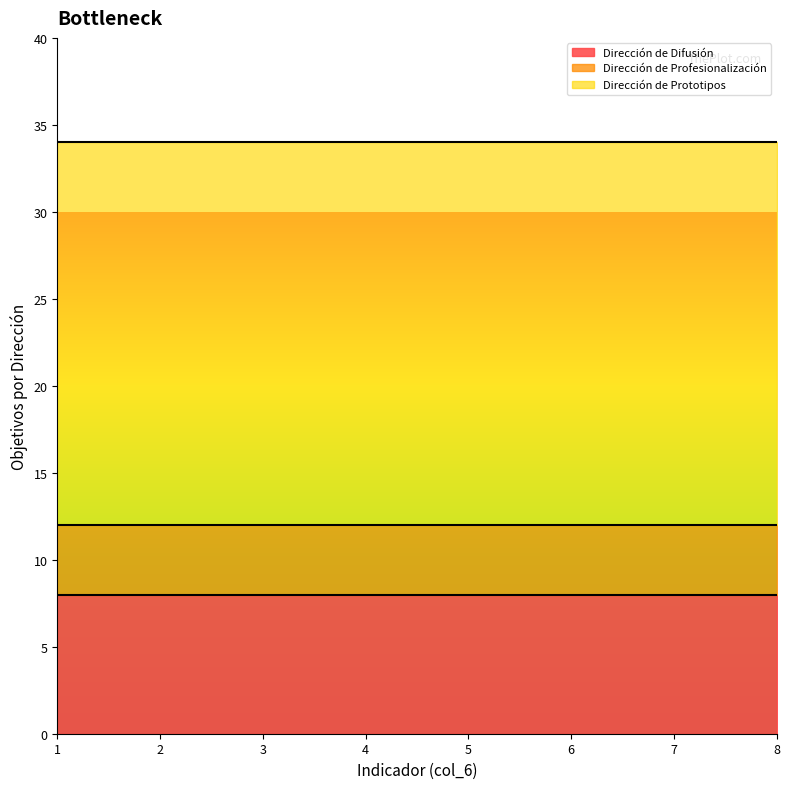

What is the minimum value for Dirección de Prototipos?

22